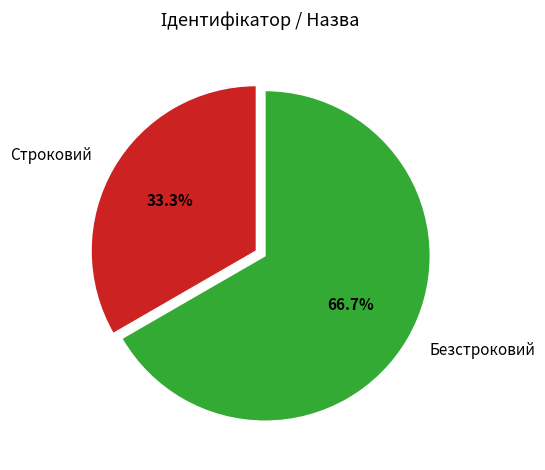

True or false: Строковий accounts for 25% of the total.

False